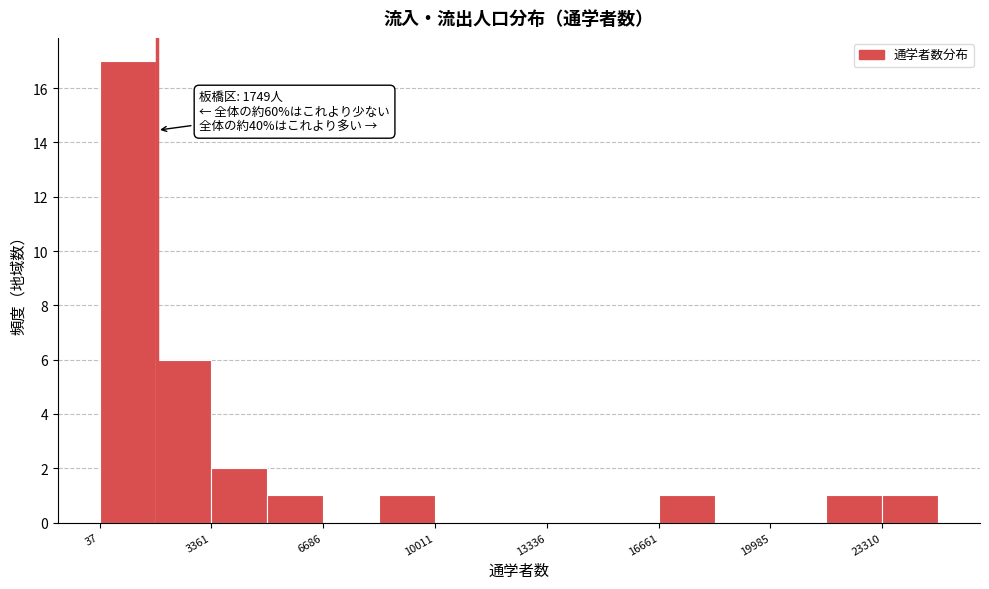

Around what value on the x-axis is the tallest bar? Give the approximate position of its centre, as read against the axis.

1000